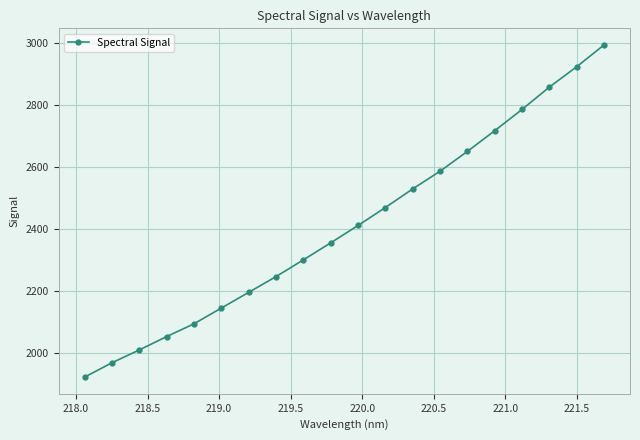

Reading right to left, transcribe all the data shown in this chart.

2994.3	2923.9	2858.3	2786.1	2717.3	2650.6	2586.6	2529.5	2469.4	2411.4	2355.3	2300.3	2246.3	2195.4	2144.7	2093.8	2052.6	2009.4	1968.0	1921.5